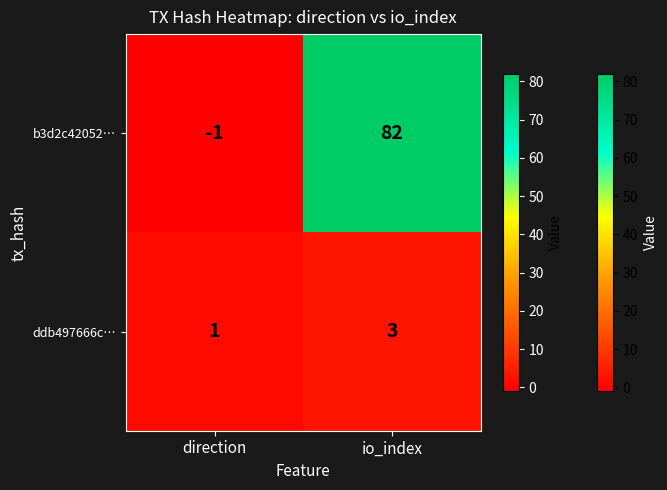

Reading left to right, transcribe all the data shown in this chart.

b3d2c42052…: direction=-1	io_index=82
ddb497666c…: direction=1	io_index=3